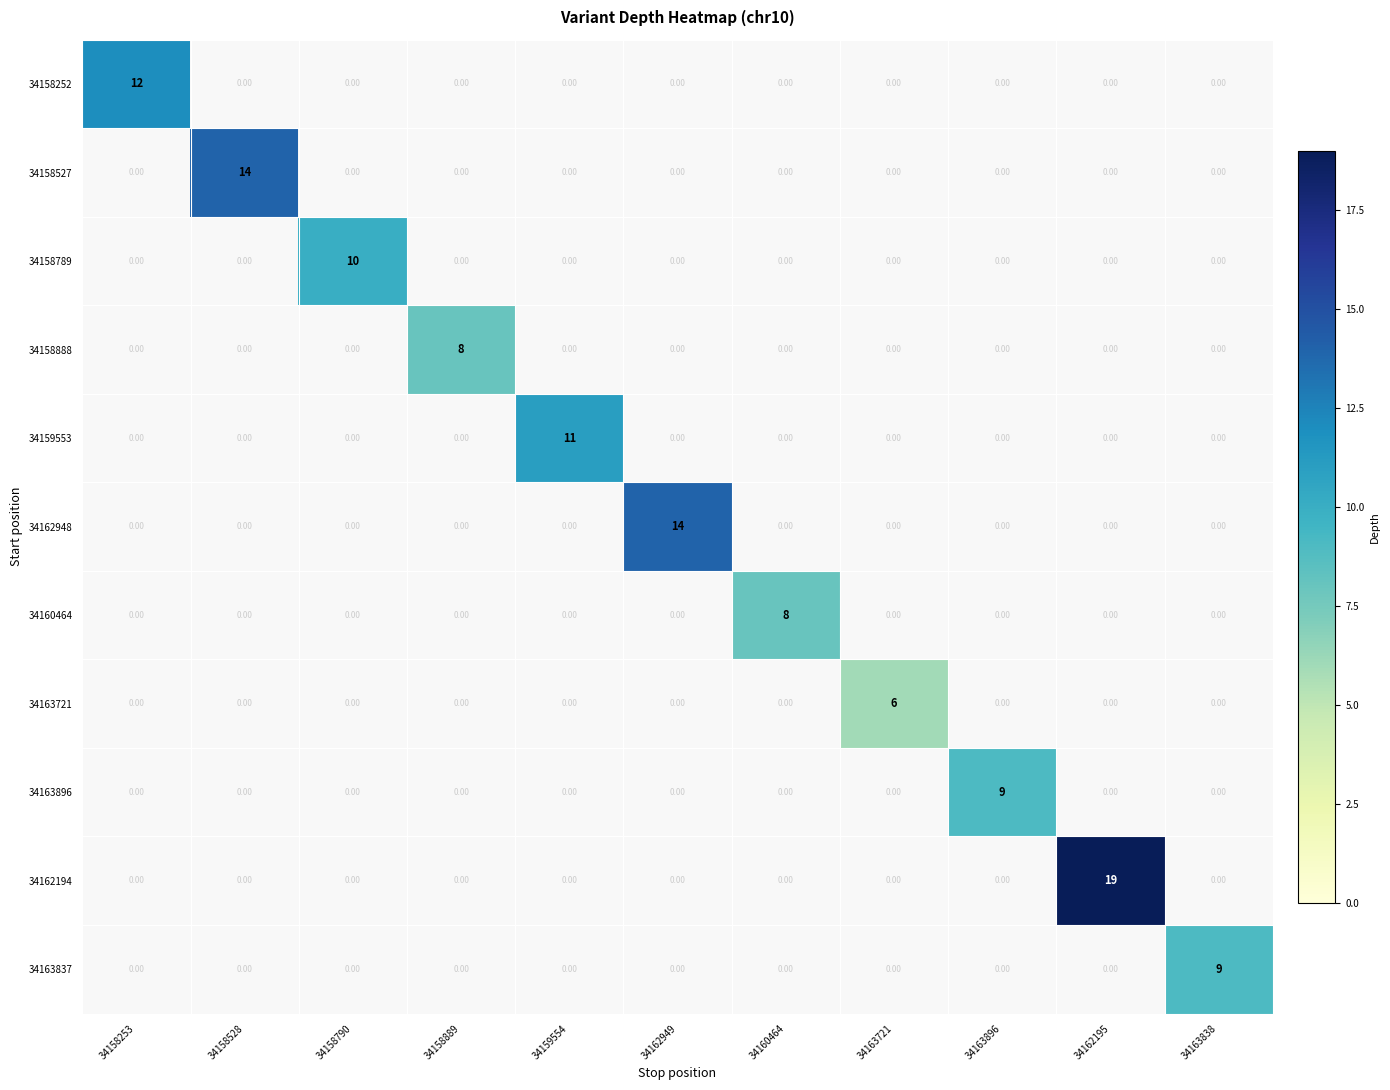

Which label corresponds to the smallest value in the chart?

34163721